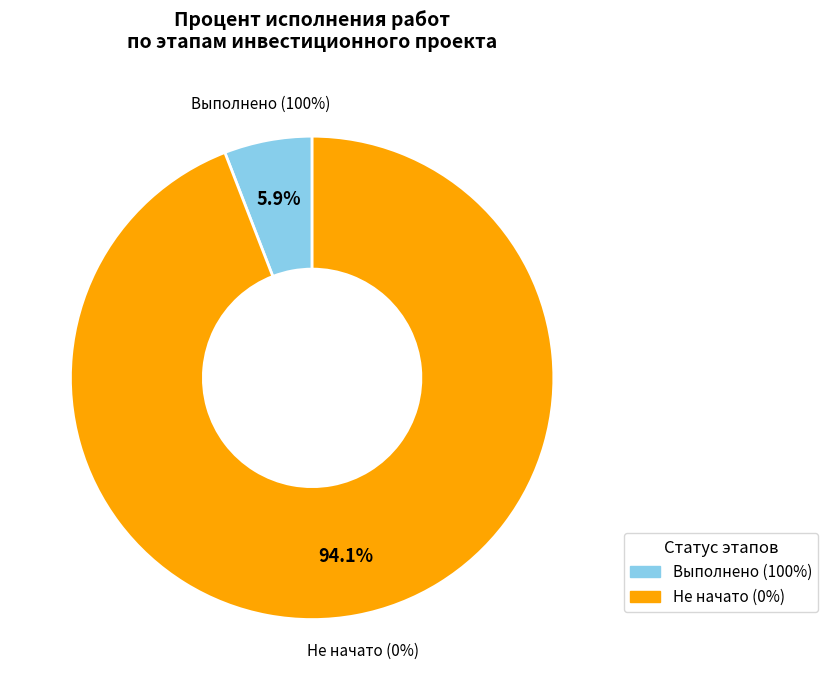

The Закупка основного оборудования slice represents 91% of the pie. True or false?

False